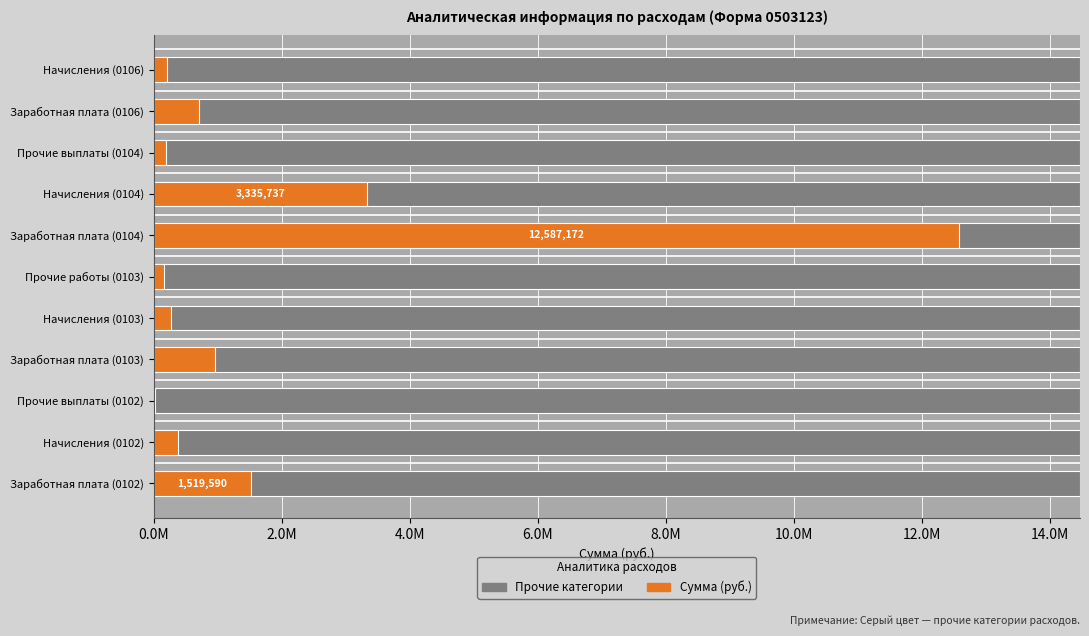

Reading left to right, list all the values displayed in this chart.

1519590.2	385189.2	25711.5	961099.1	265798.2	168000.0	12587171.7	3335737.2	192506.3	704799.9	201759.0